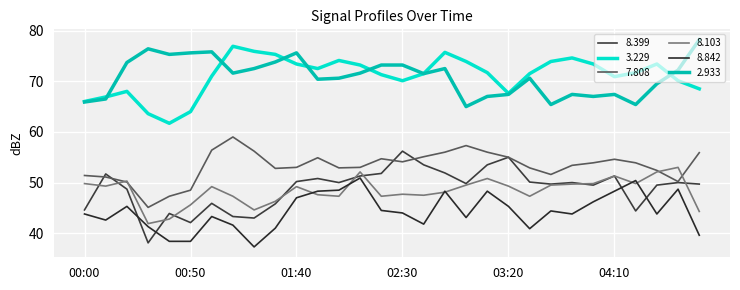

What is the difference between the maximum and minimum values in the 7.808 series?

13.9